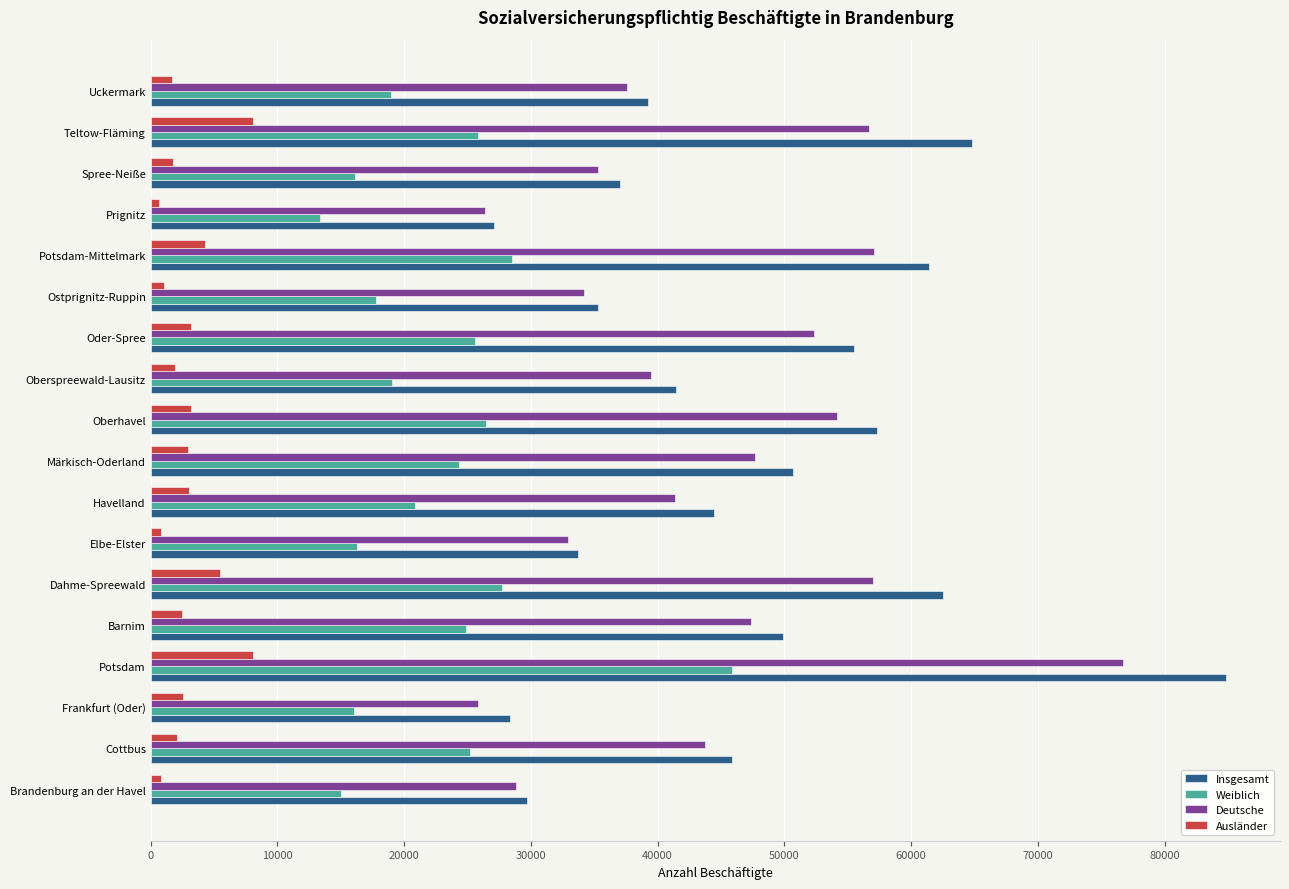

Is it true that Deutsche equals 112622 at Potsdam?

False